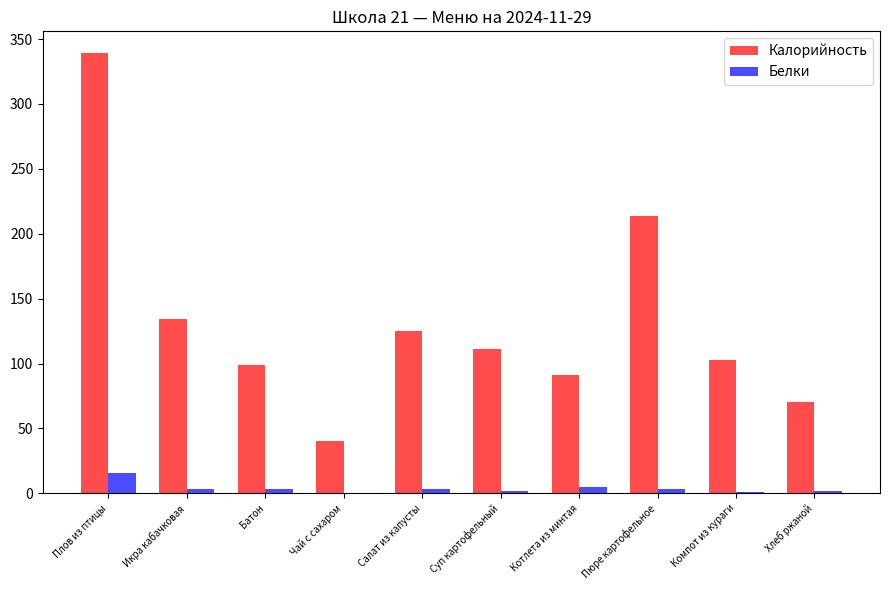

Is it true that Калорийность equals 111 at Суп картофельный?

True